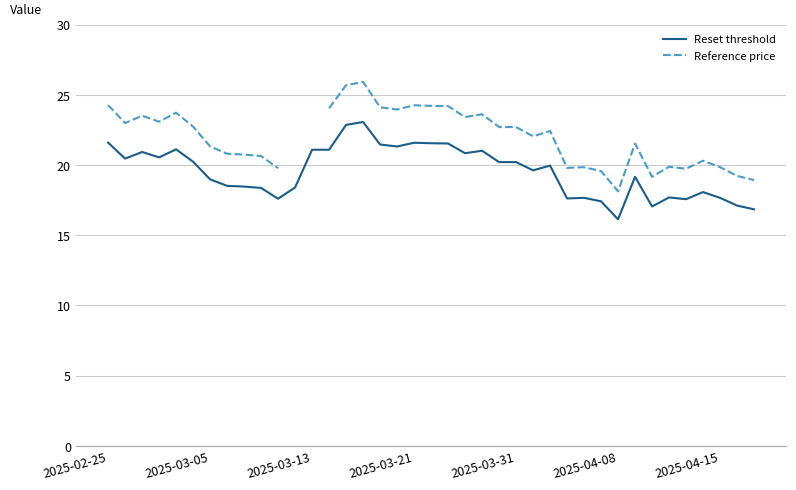

True or false: Reset threshold has a value of 10.0 at 8.

False